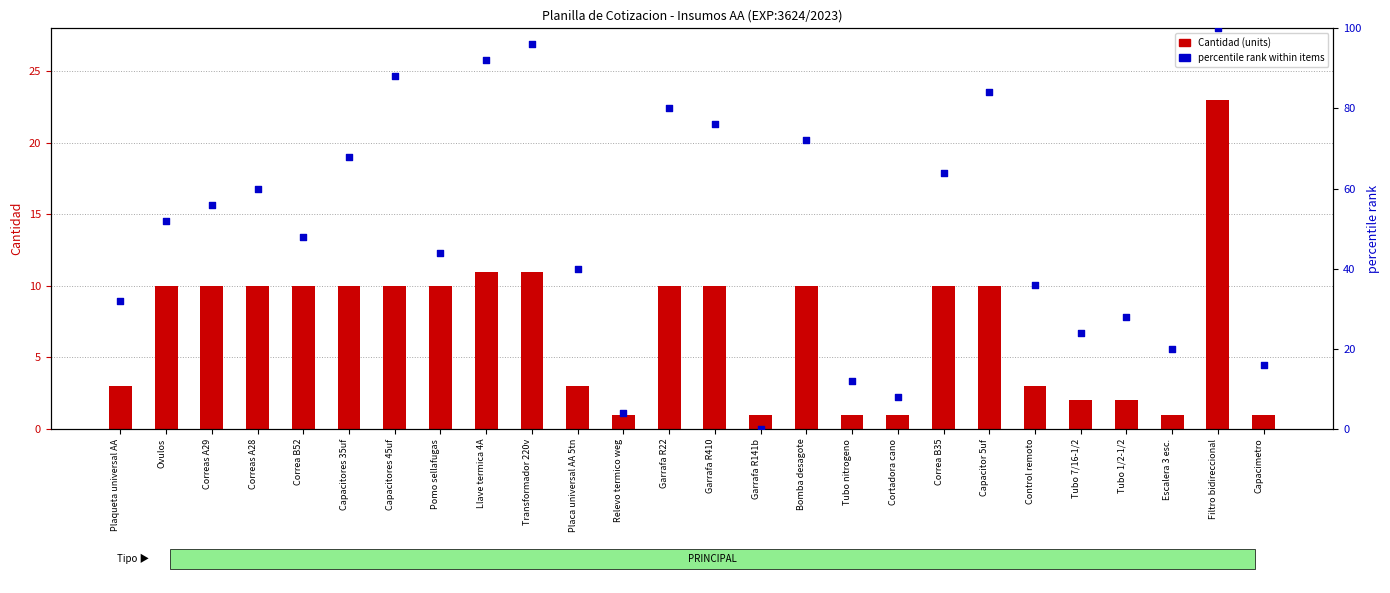

Which series contains the lowest Y value?

percentile rank within items